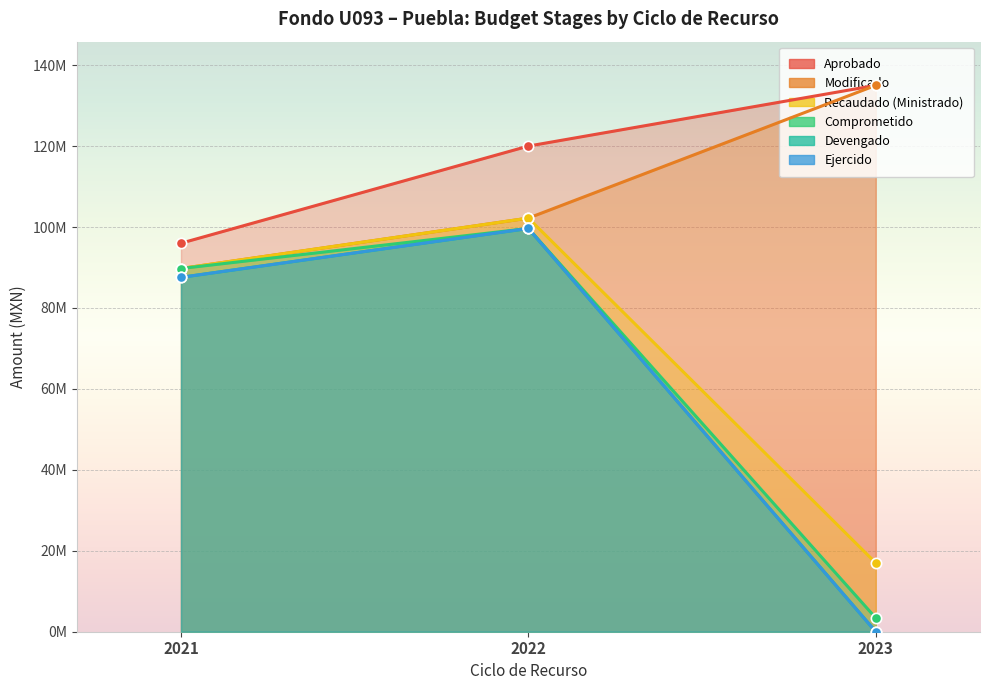

At how many categories does at least one series exceed 4284396?

3